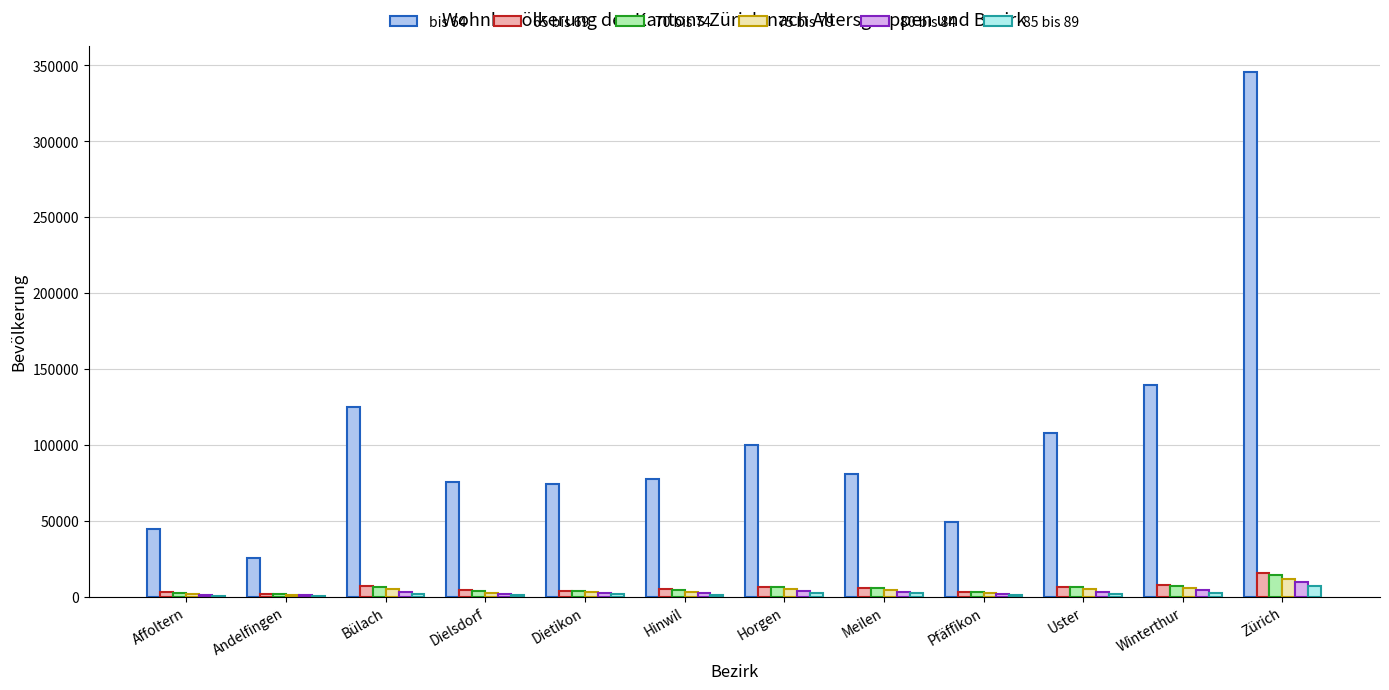

What is the highest value of the 65 bis 69 series?

15525